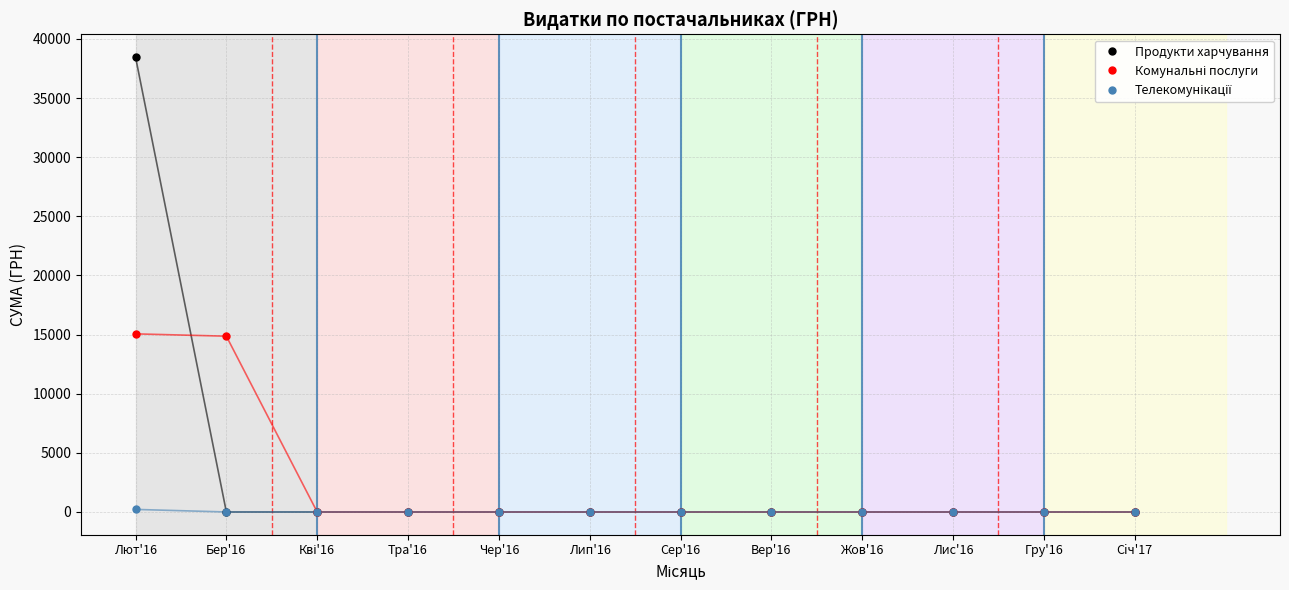

Which label corresponds to the largest value in the chart?

Лют'16